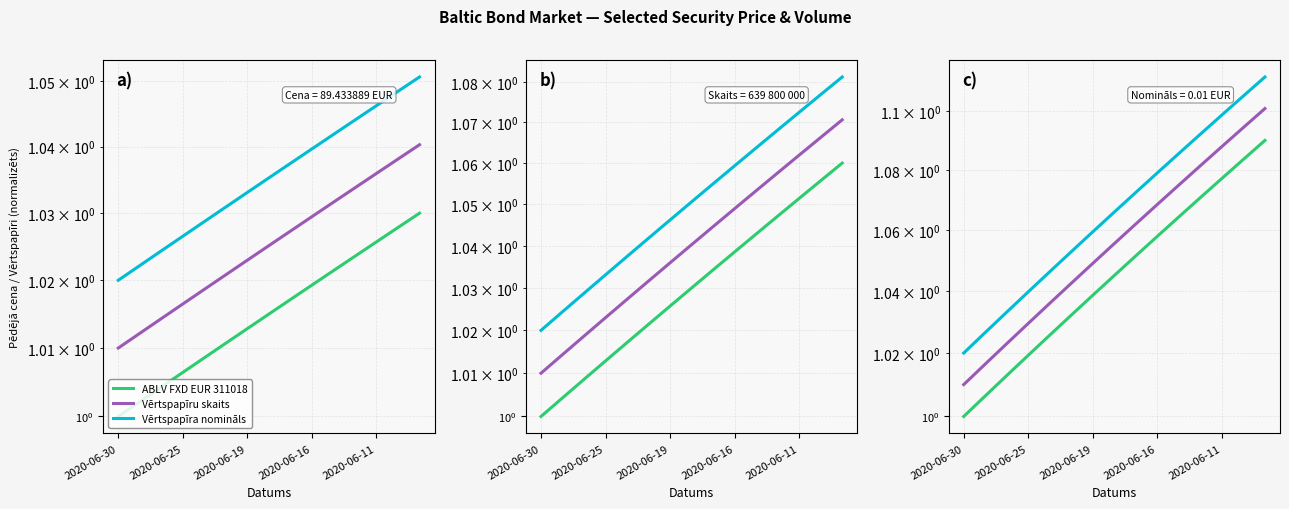

Rank the series at 2020-06-19 from highest to lowest value.

Vērtspapīra nomināls, Vērtspapīru skaits, ABLV FXD EUR 311018